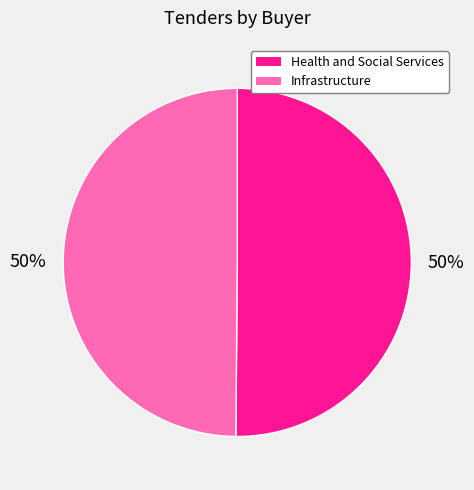

Is the sum of Health and Social Services and Infrastructure greater than half?

Yes